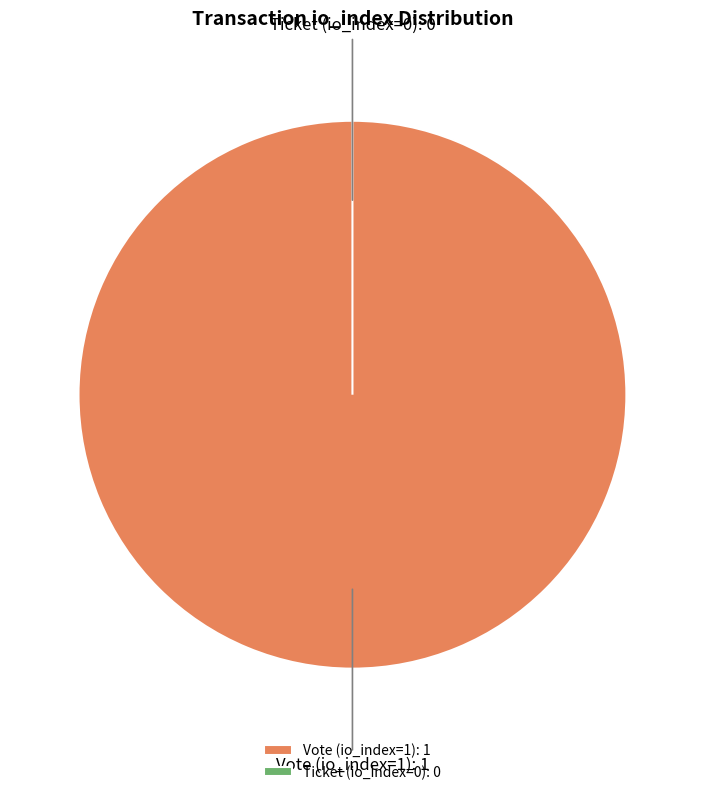

Rank the categories by value from lowest to highest.

Ticket (io_index=0), Vote (io_index=1)